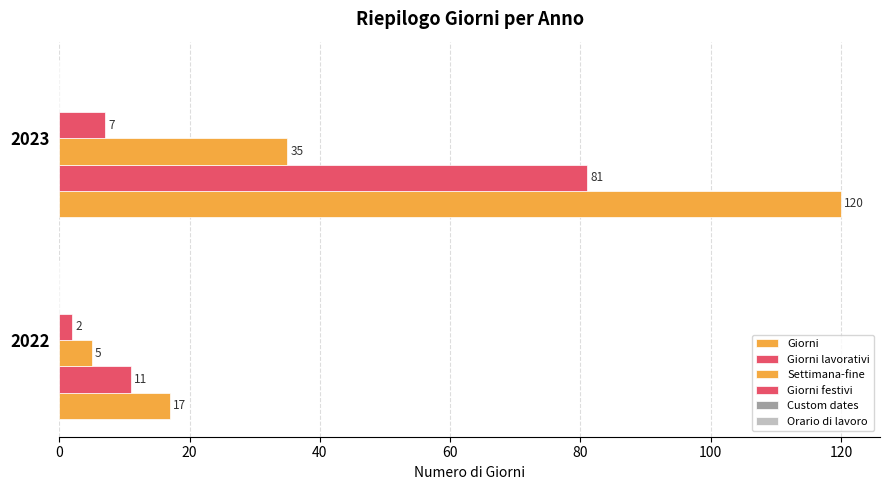

Count the Giorni festivi values in the range 2 to 7.

2